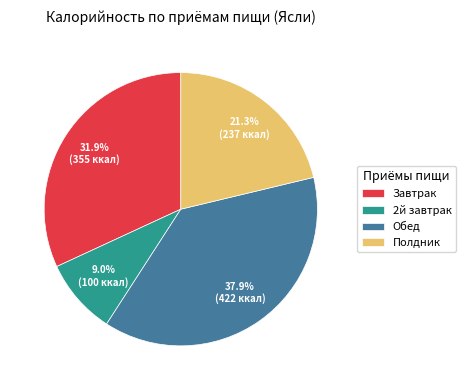

Which category has the biggest portion of the pie?

Обед